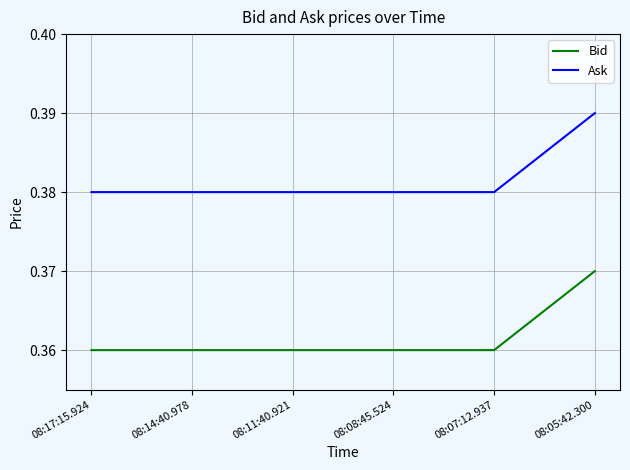

What position from the right is 08:14:40.978?

5